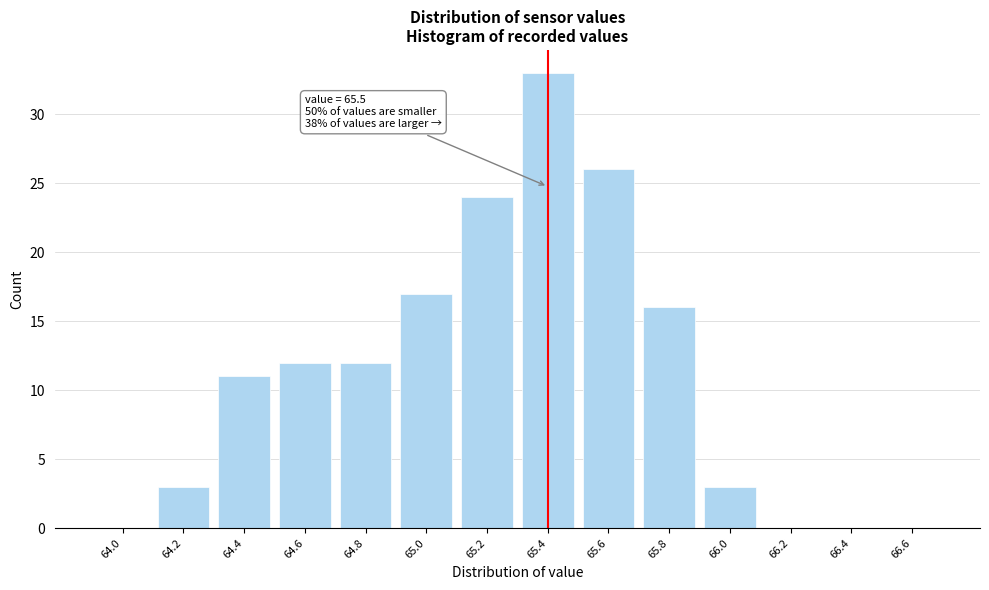

Reading left to right, list all the values displayed in this chart.

64.0=0	64.2=3	64.4=11	64.6=12	64.8=12	65.0=17	65.2=24	65.4=33	65.6=26	65.8=16	66.0=3	66.2=0	66.4=0	66.6=0